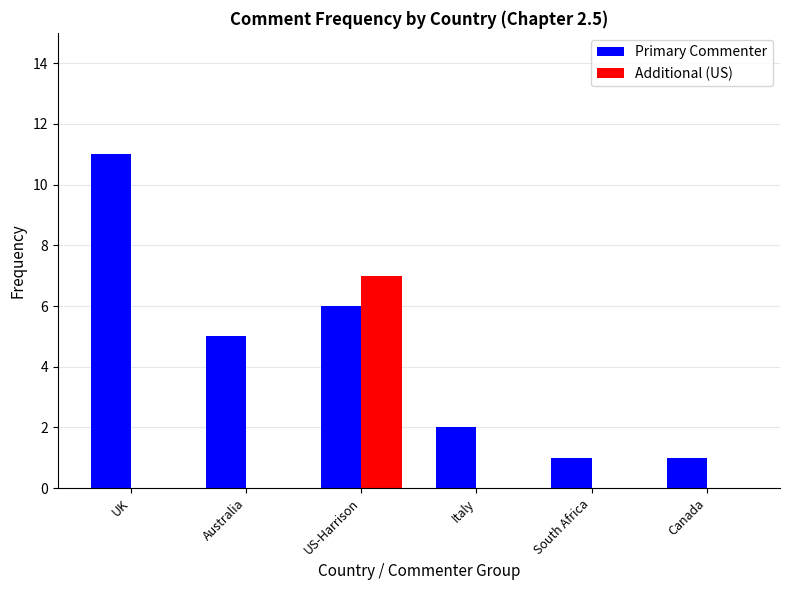

The Primary Commenter series shows 9 at US-Harrison. True or false?

False